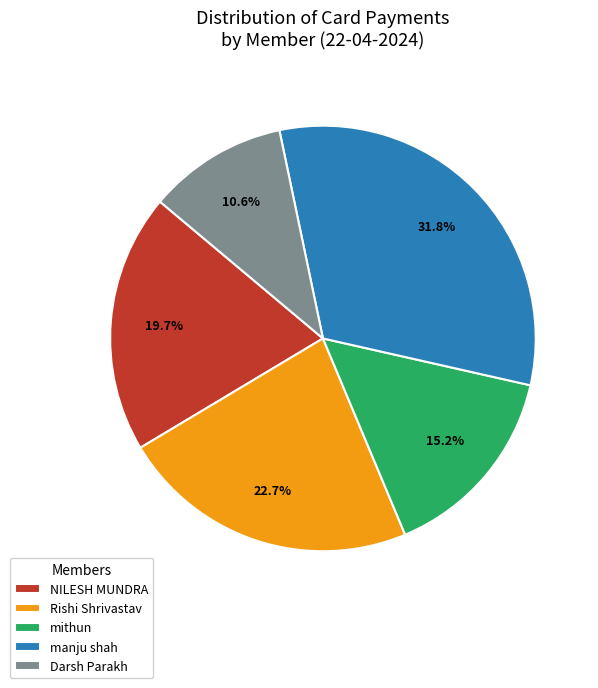

To the nearest percent, what is the combined percentage of Rishi Shrivastav and mithun?

38%